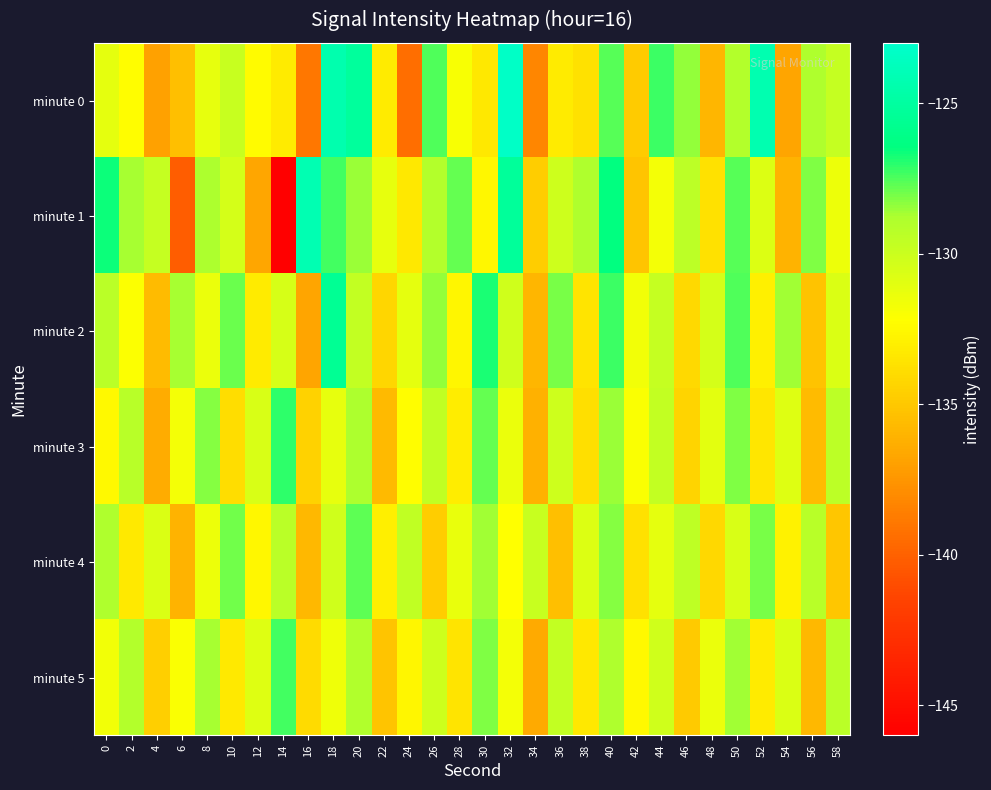

At which category is the sum across all series the highest?

40